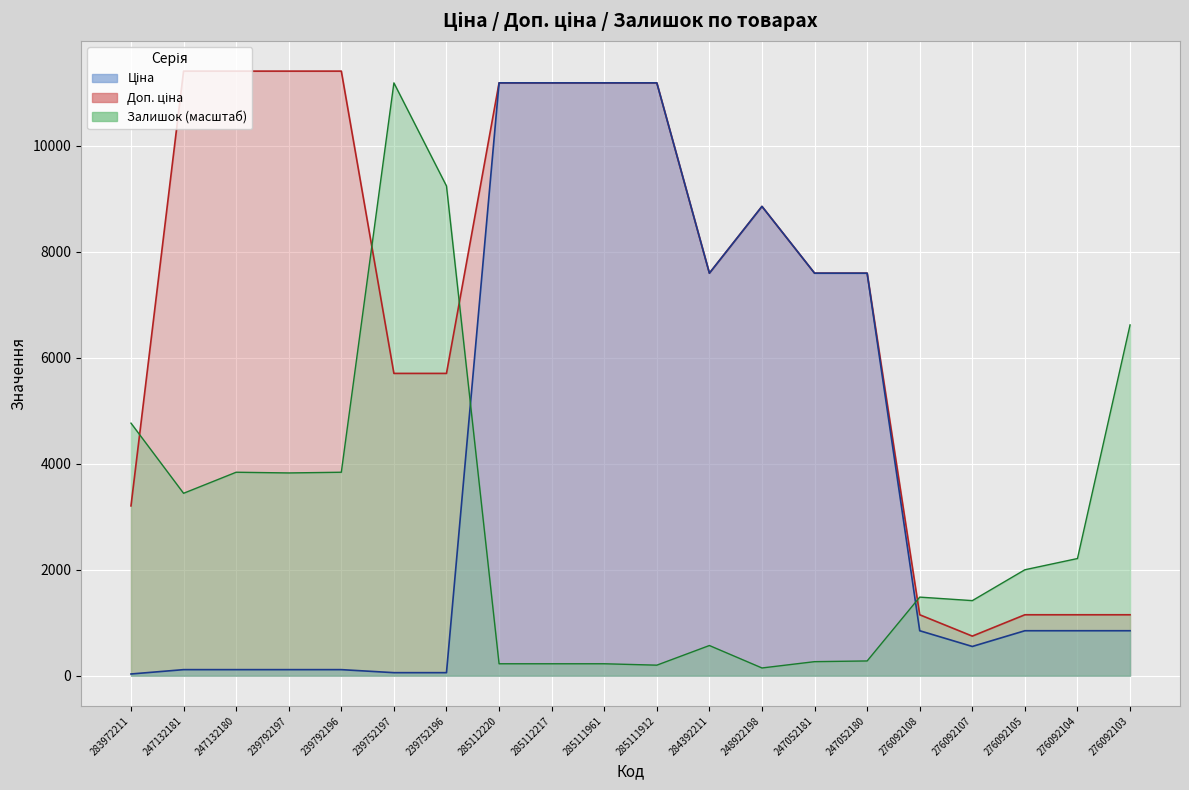

At which label does Залишок first exceed 1999?

283972211